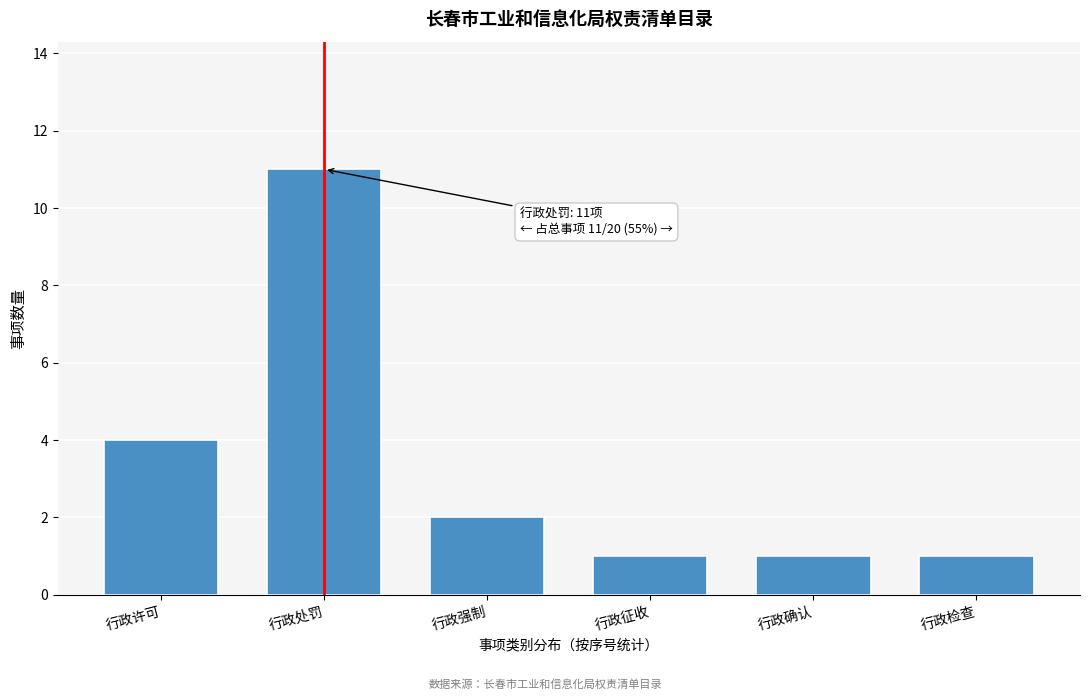

Reading left to right, list all the values displayed in this chart.

4	11	2	1	1	1